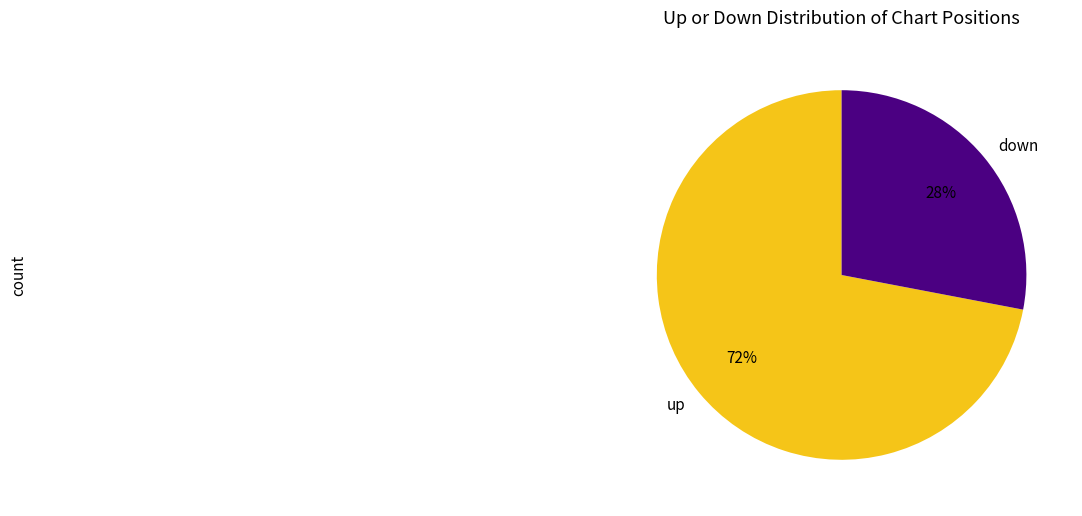

What percentage is the up slice, to the nearest percent?

72%